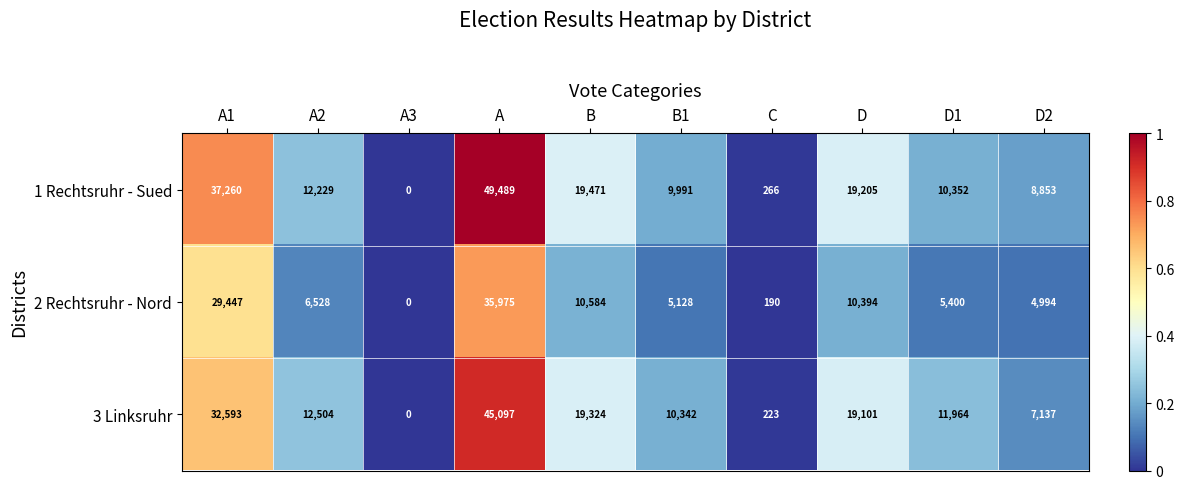

At how many categories does at least one series exceed 6260?

8